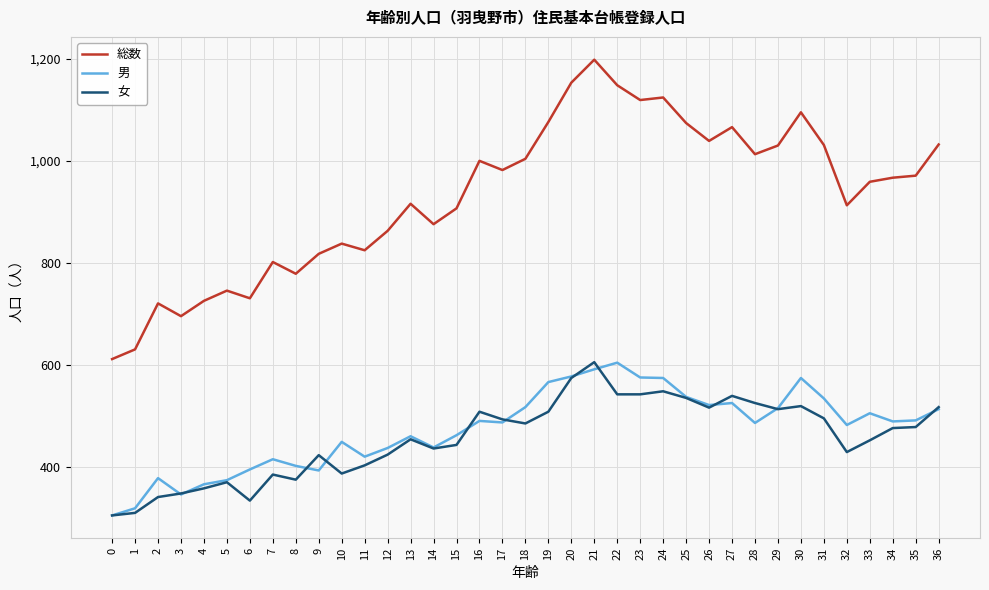

Which series has the largest total across all categories?

総数